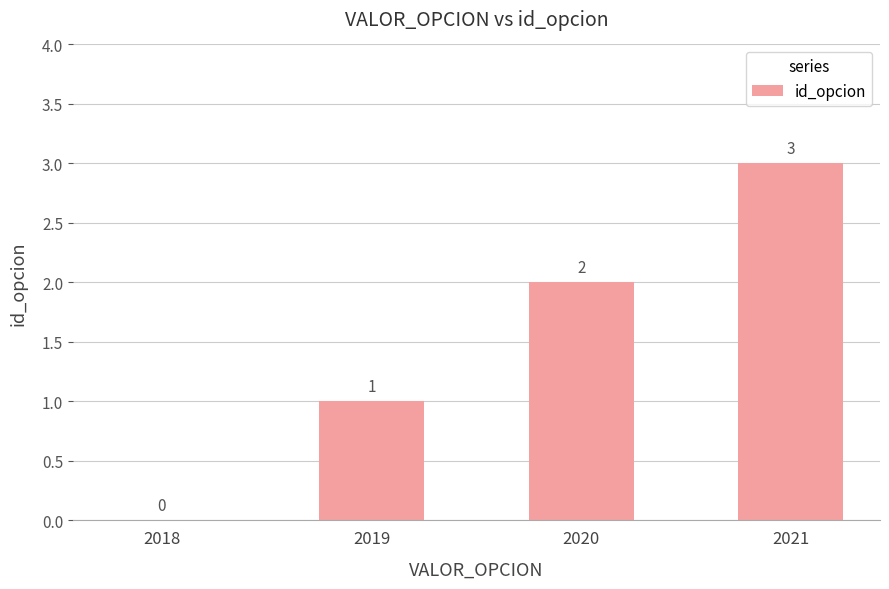

What is the sum of the values at 2021 and 2020?

5